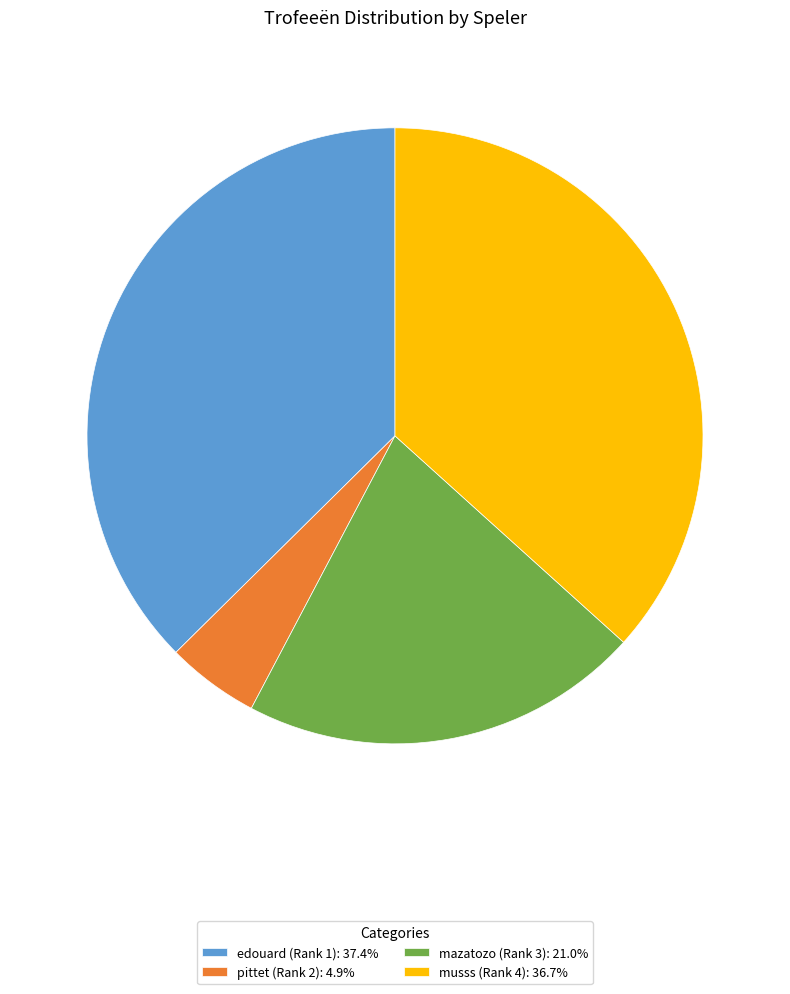

Count the number of slices in the pie.

4